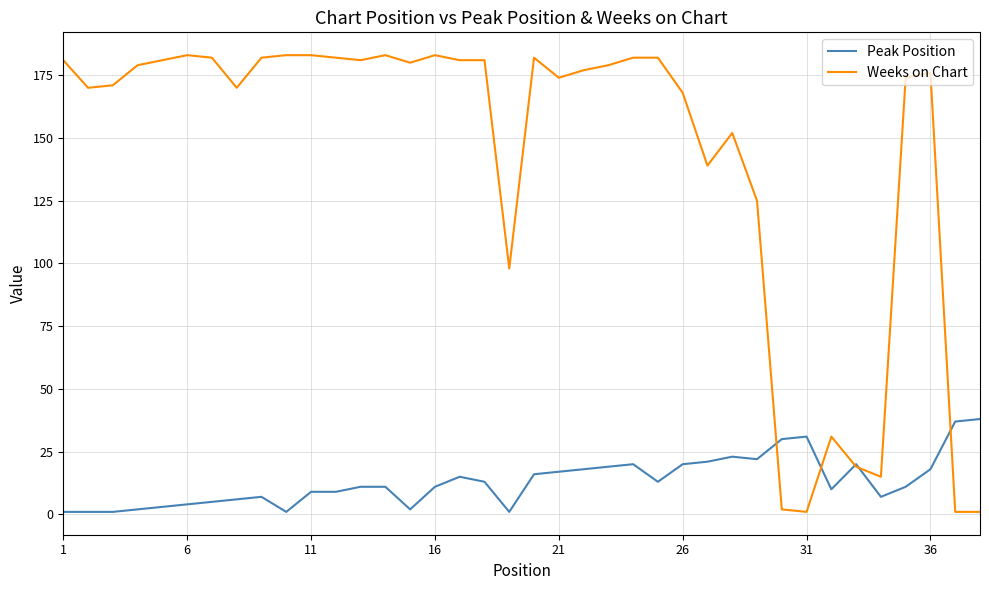

After their last crossing, which series has the higher values: Peak Position or Weeks on Chart?

Peak Position